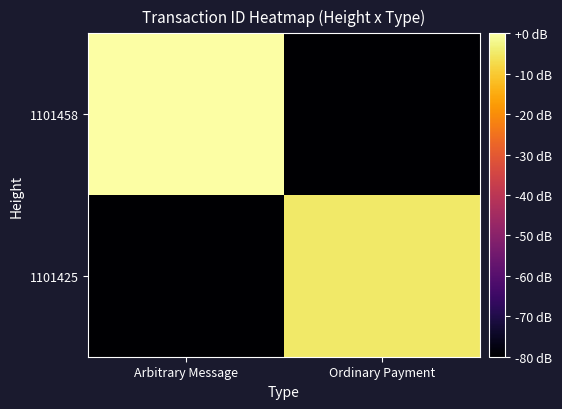

Reading left to right, extract all data points from this chart.

1101458: Arbitrary Message=0.0	Ordinary Payment=-582.6
1101425: Arbitrary Message=-582.6	Ordinary Payment=-4.8